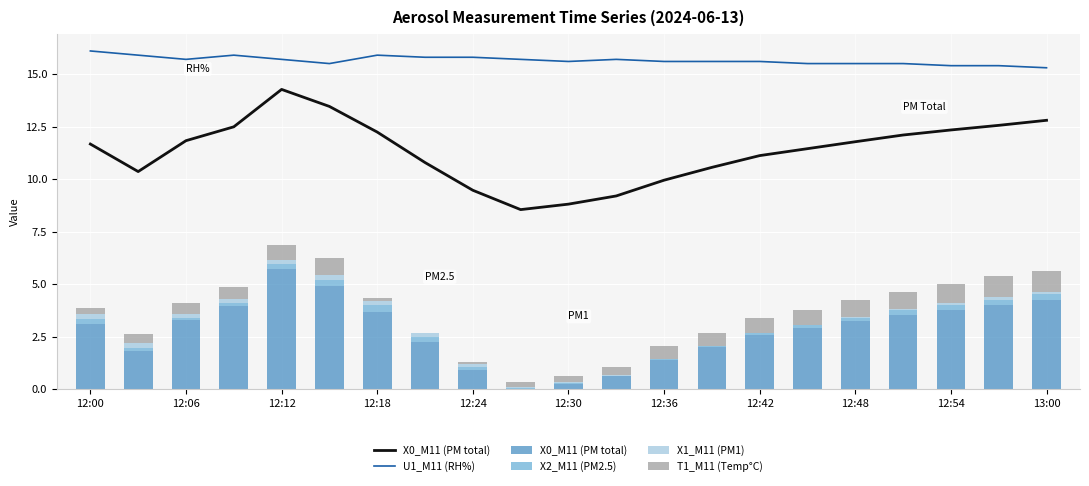

What is the approximate value of X0_M11 (PM total) at 12:42?

2.6